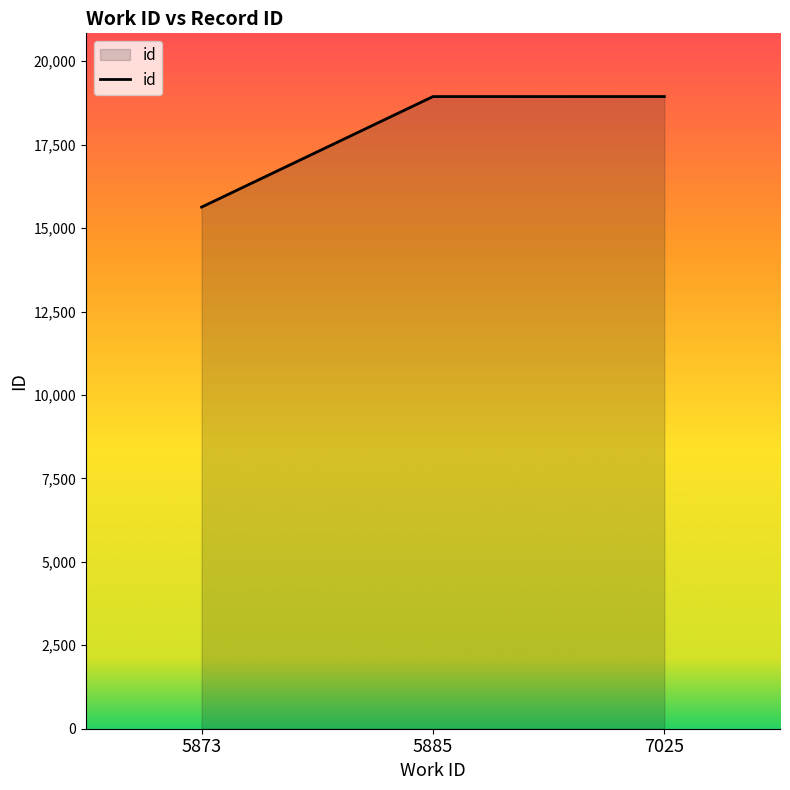

What is the change in value from 5873 to 5885?

+3311